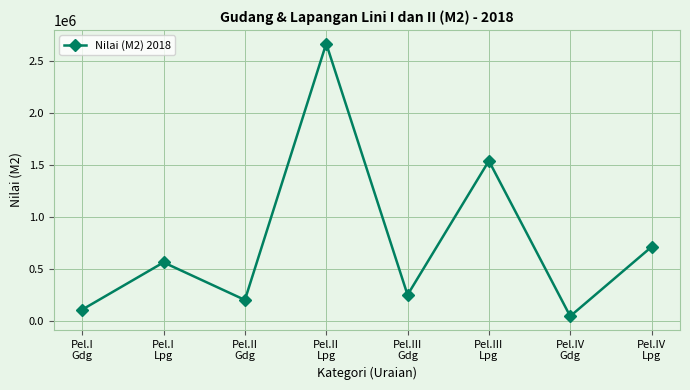

The chart shows a value of 1542870 at Pel.III
Lpg. True or false?

True